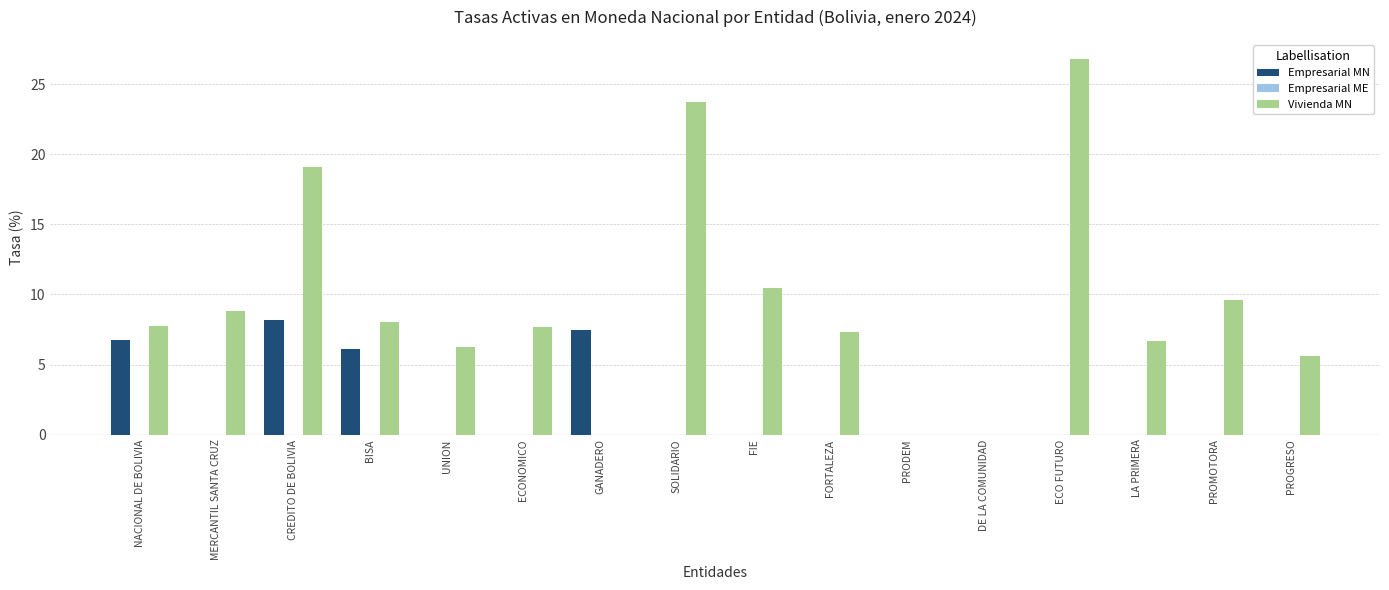

At which label is Empresarial MN closest to 4?

BISA